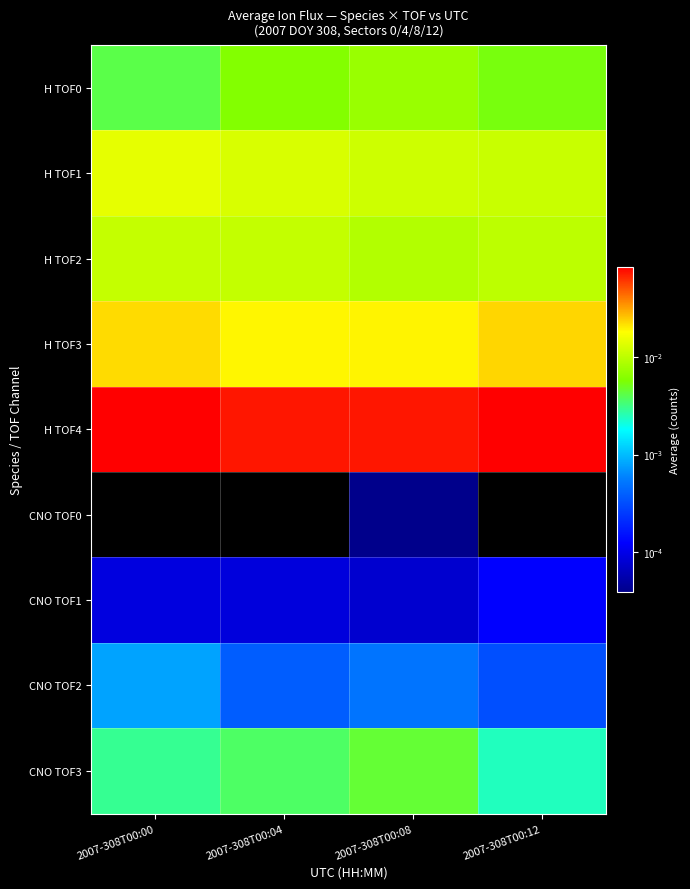

Rank the series by their maximum value, from lowest to highest.

CNO TOF0, CNO TOF1, CNO TOF2, CNO TOF3, H TOF0, H TOF2, H TOF1, H TOF3, H TOF4